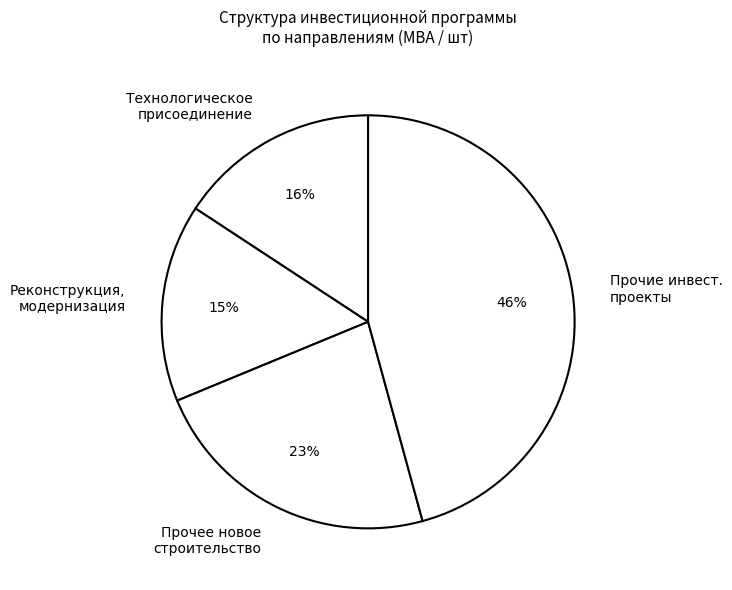

To the nearest percent, what percentage of the pie is Реконструкция, модернизация?

15%